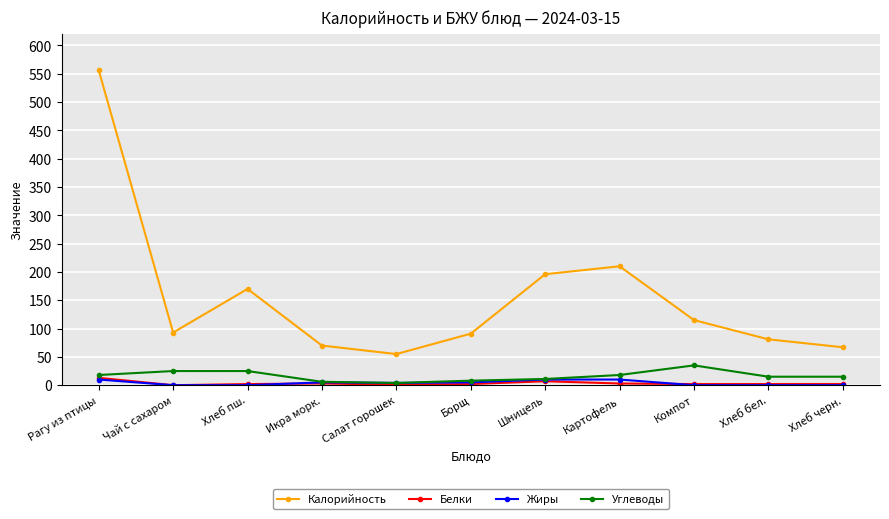

Is it true that Калорийность equals 556 at Рагу из птицы?

True